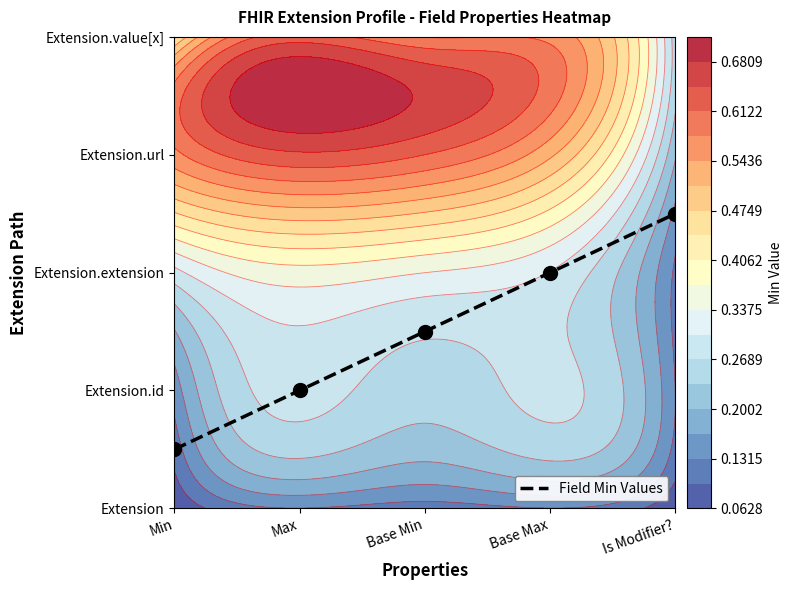

What is the sum of the values at Min and Base Min?

2.0